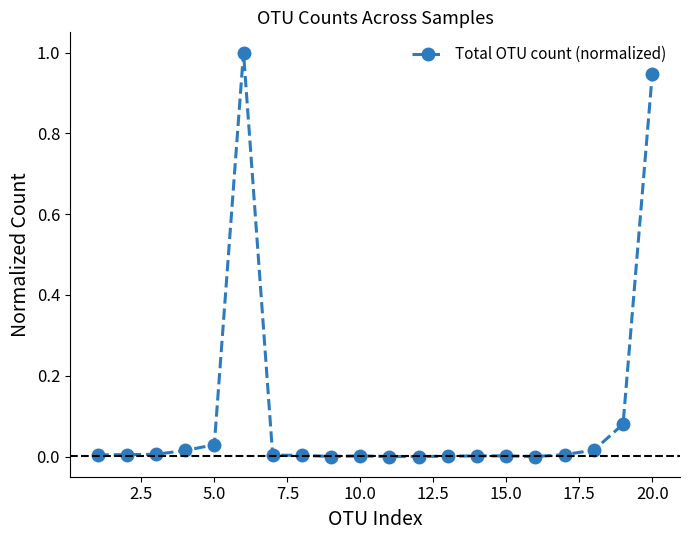

What is the greatest value displayed?

1.0